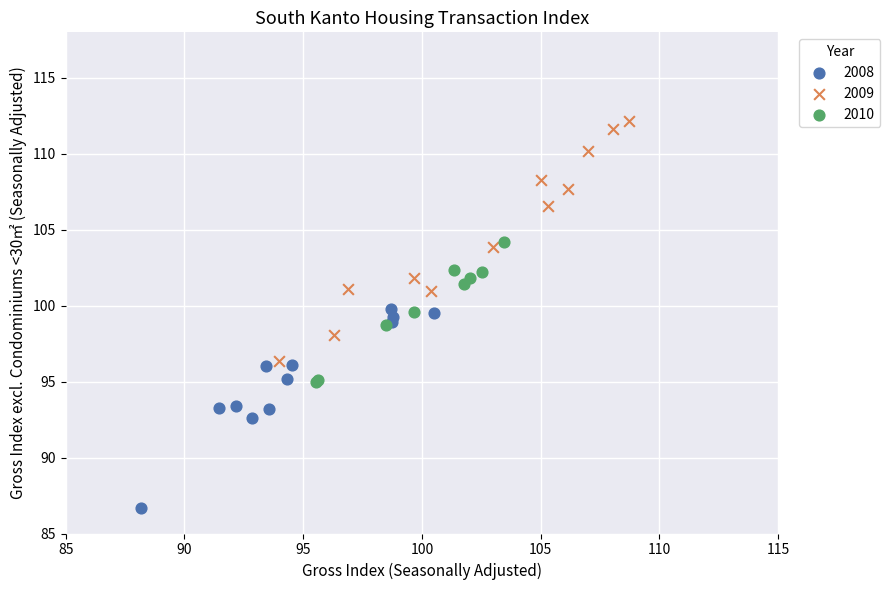

Which series has the largest Y range (max minus min)?

2009